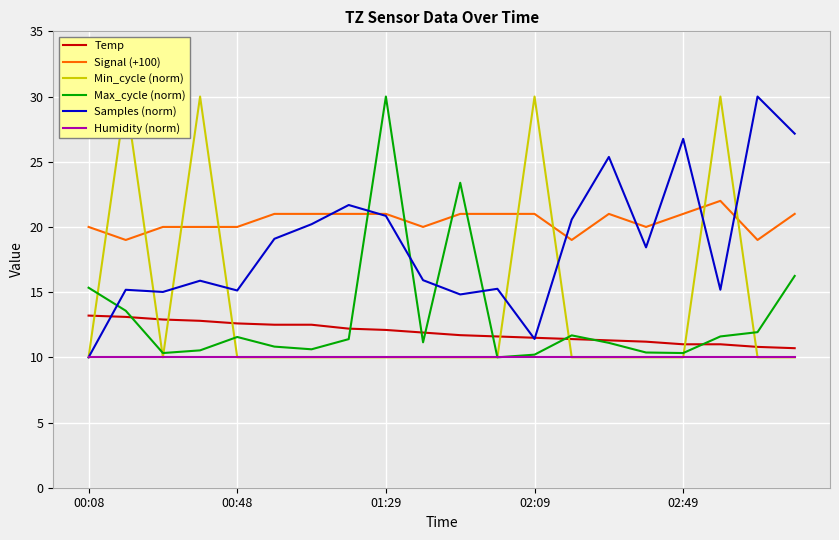

What is the average value of the Humidity (norm) series?

10.0